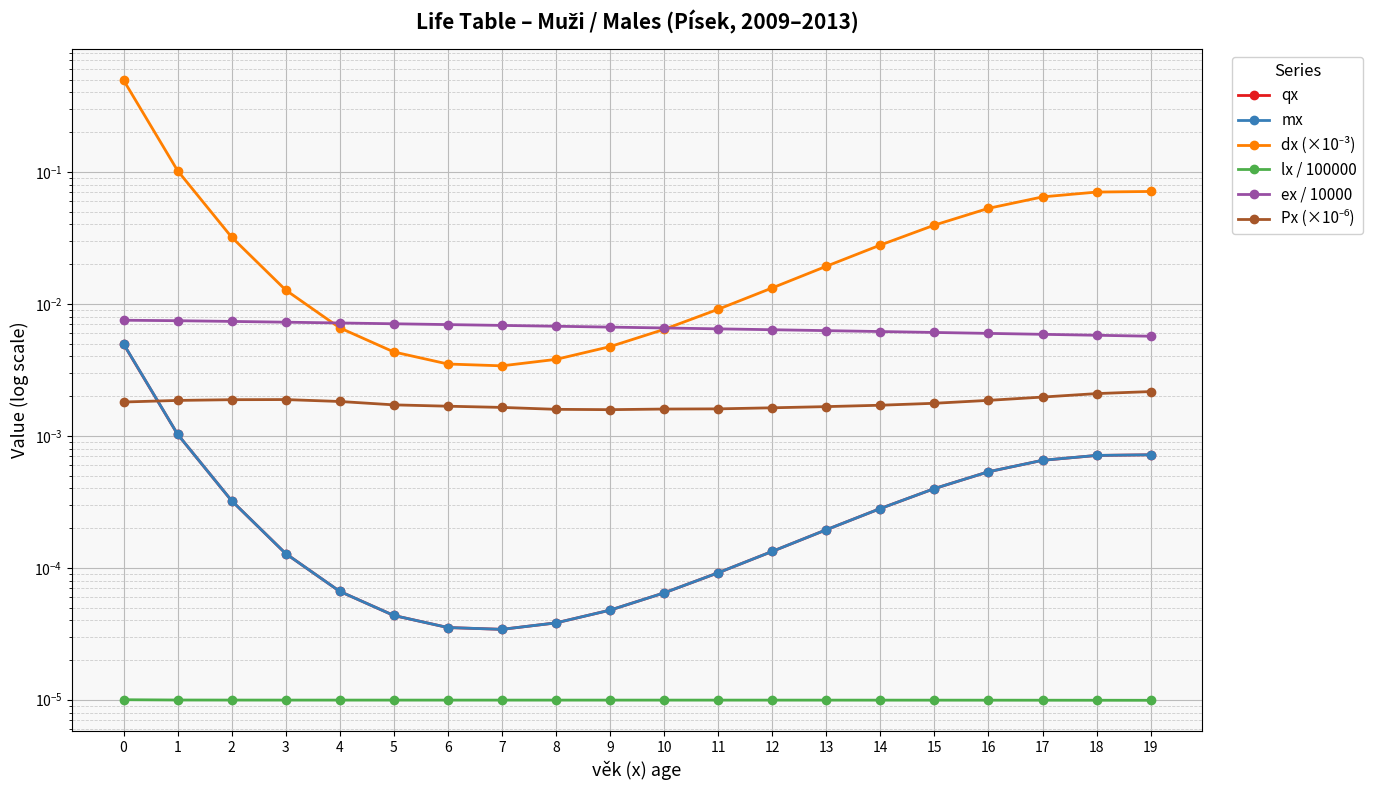

Is this an area chart (filled region under the line)?

No